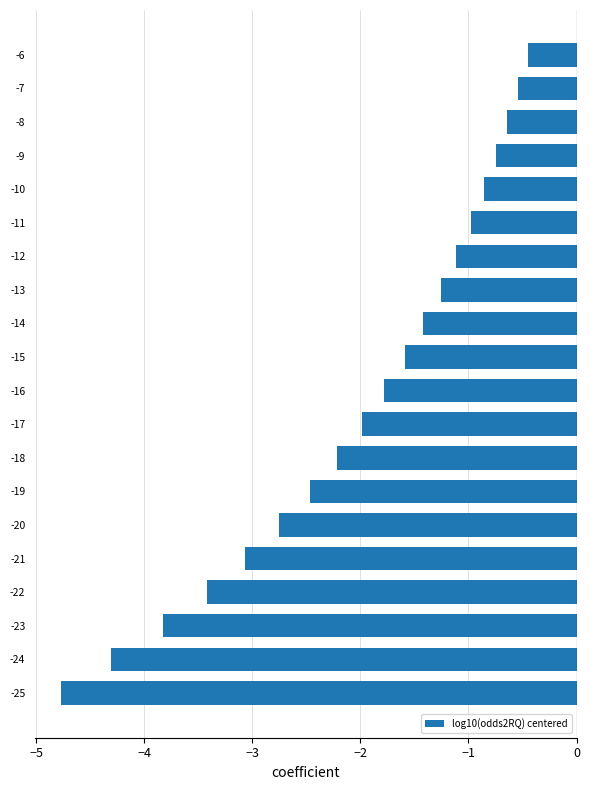

Reading top to bottom, extract all data points from this chart.

-6=-0.5	-7=-0.5	-8=-0.6	-9=-0.7	-10=-0.9	-11=-1.0	-12=-1.1	-13=-1.3	-14=-1.4	-15=-1.6	-16=-1.8	-17=-2.0	-18=-2.2	-19=-2.5	-20=-2.8	-21=-3.1	-22=-3.4	-23=-3.8	-24=-4.3	-25=-4.8